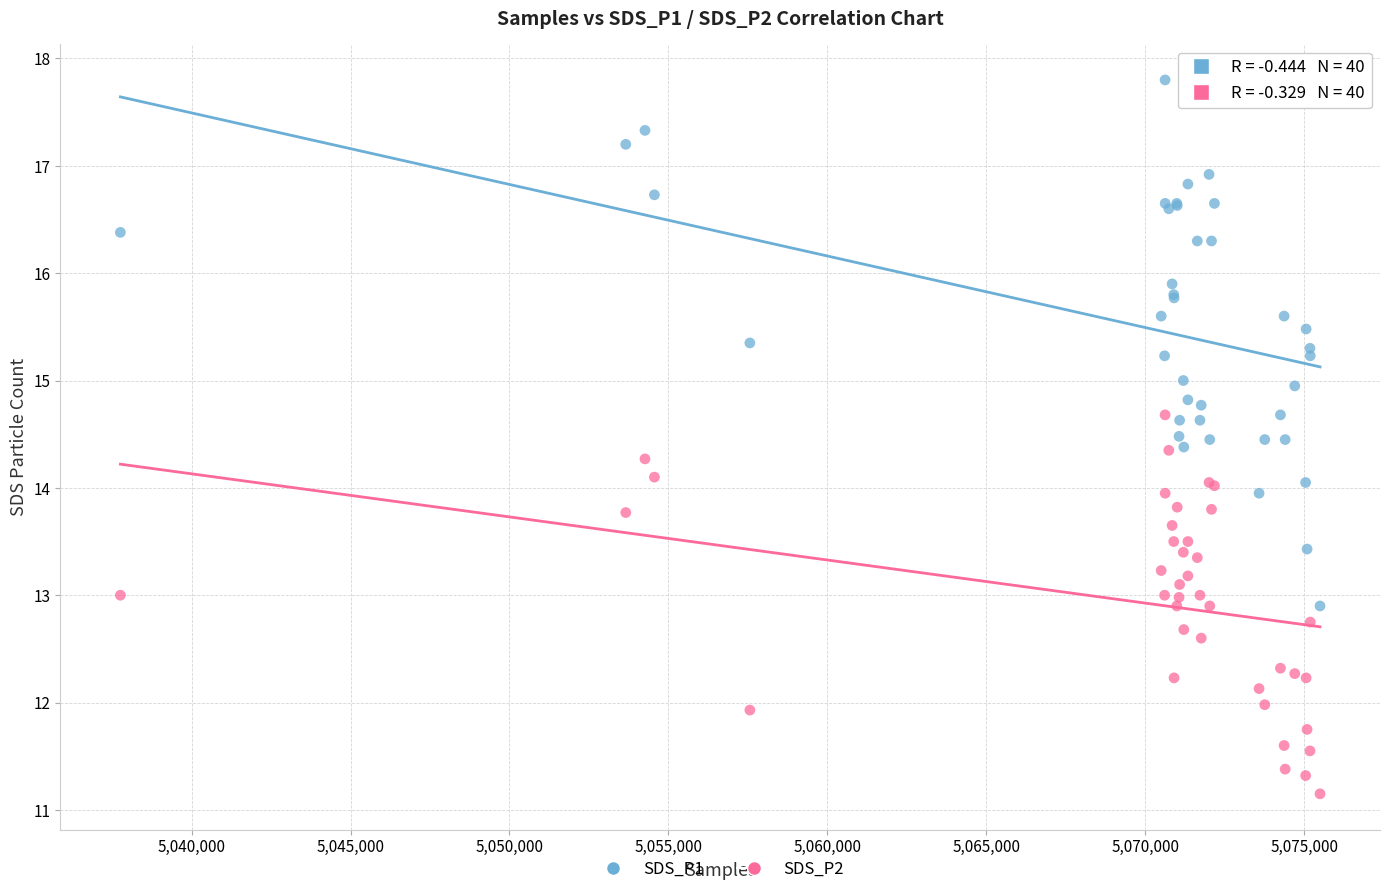

What are all the series names shown in the legend?

SDS_P1, SDS_P2